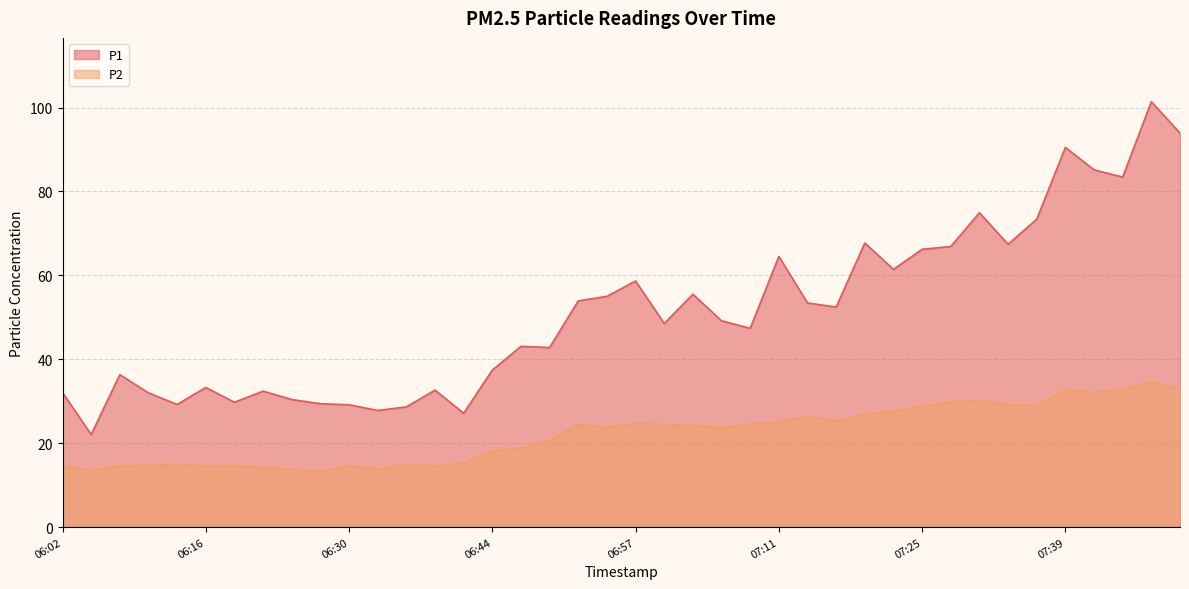

At which category is the sum across all series the highest?

07:47